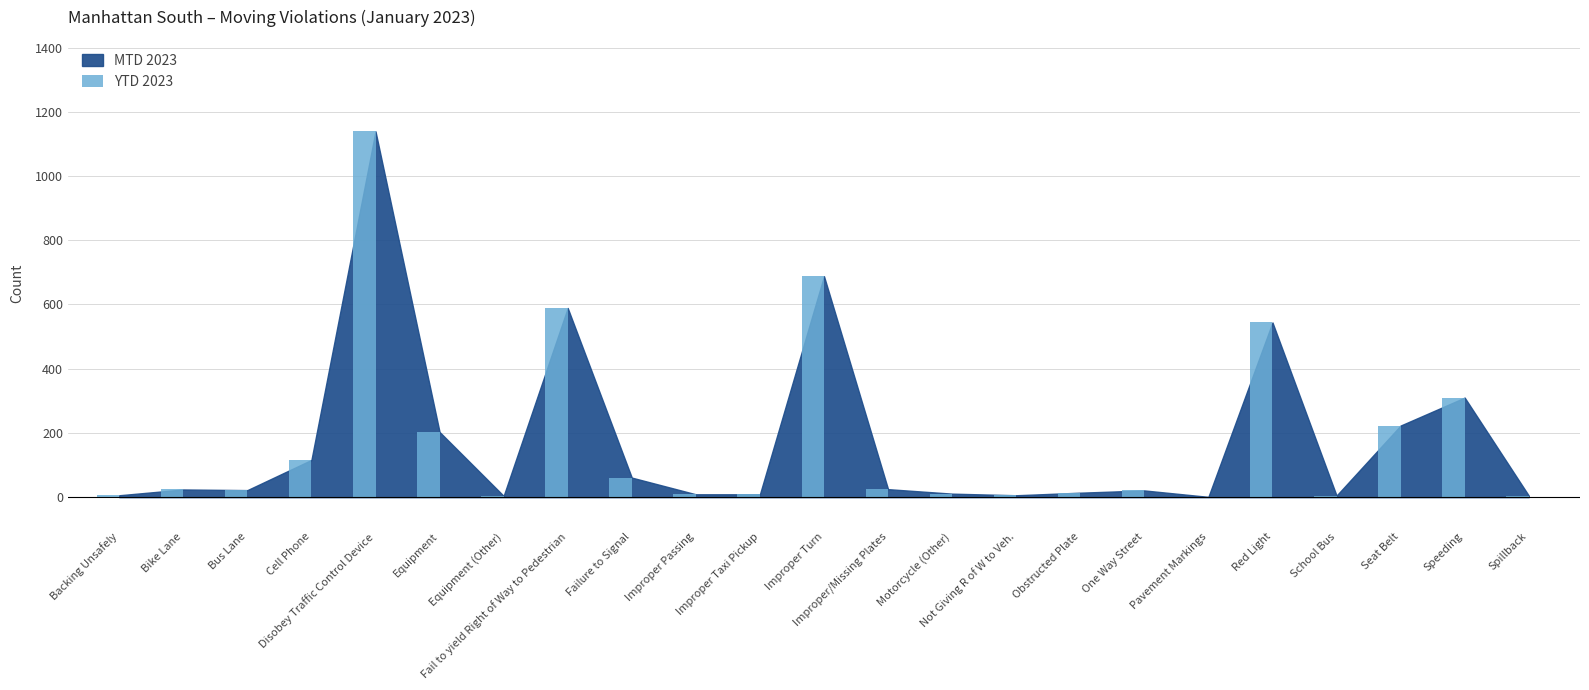

At which label is the value closest to 570?

Fail to yield Right of Way to Pedestrian